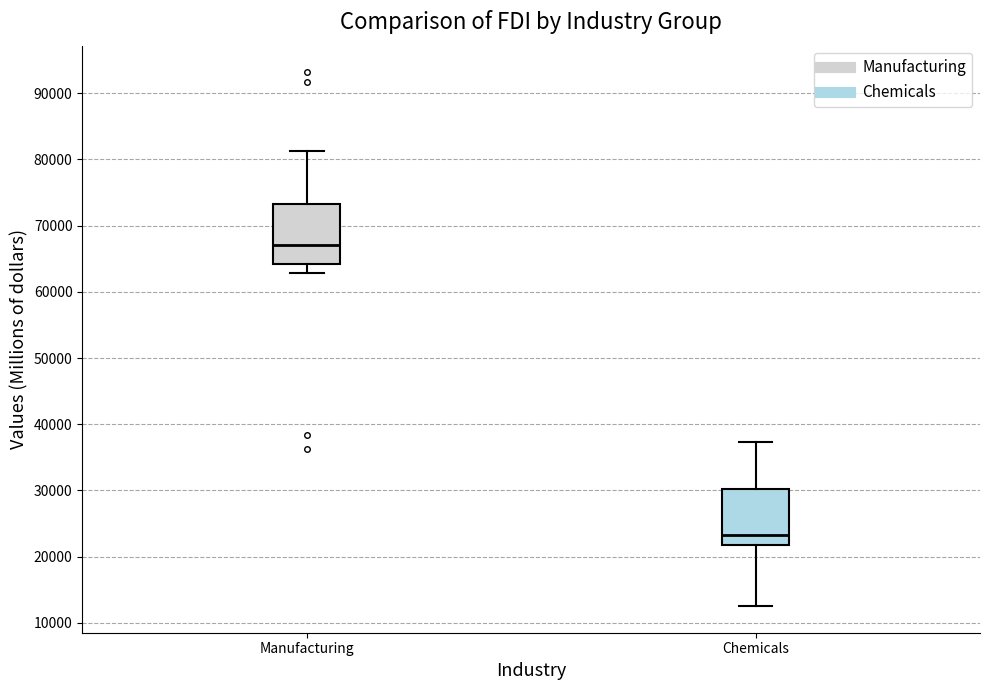

Reading left to right, transcribe this box plot: for each box, give where its median line is, the range the box spans, and where its two whiskers end, as read against the y-axis. The values are not printed on the chart, so give them approximately, as read against the axis.

Manufacturing: median 67000, box 64000 to 73000, whiskers 63000 to 81000
Chemicals: median 23000, box 22000 to 30000, whiskers 13000 to 37000